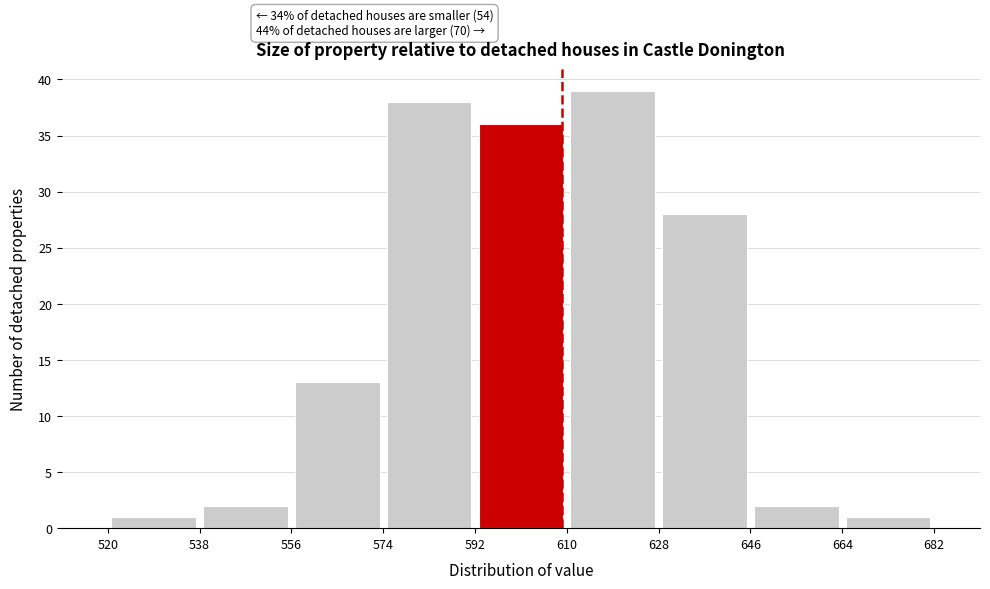

Over which range of the x-axis is the bar tallest?

610 to 628